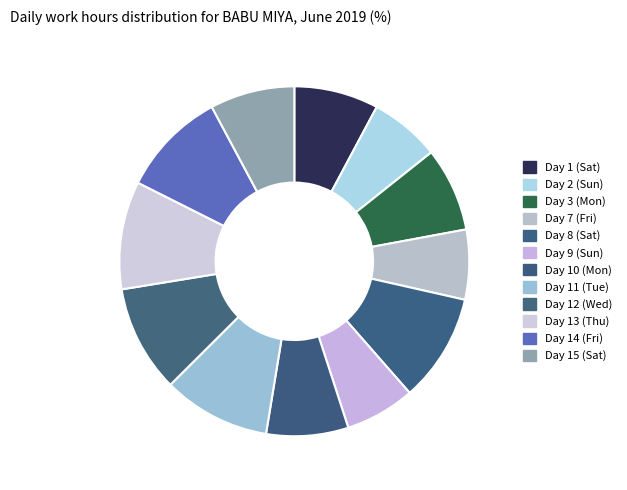

To the nearest percent, what percentage of the pie is Day 8 (Sat)?

10%